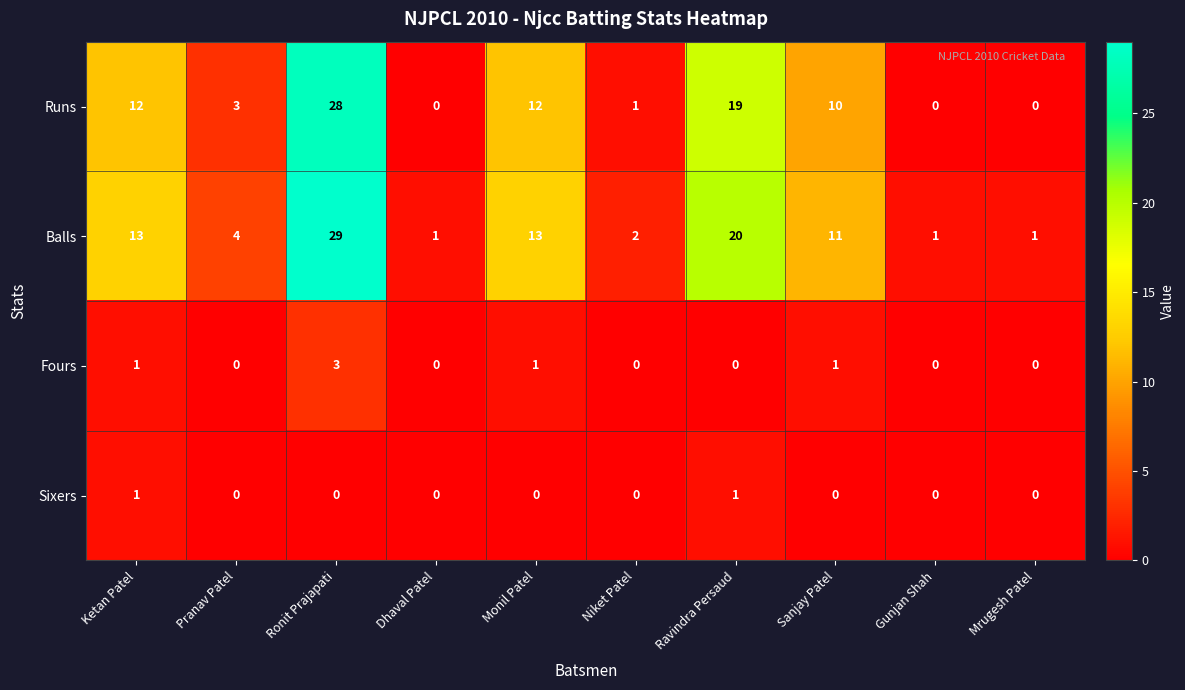

At which category does the chart reach its peak across all series?

Ronit Prajapati